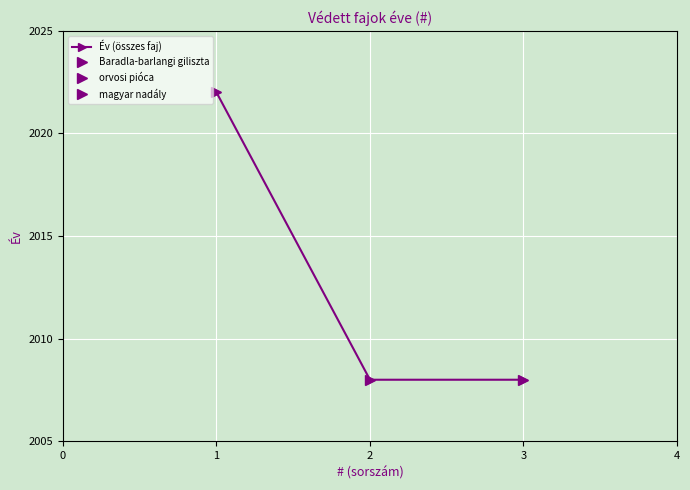

Reading left to right, what are all the values shown in this chart?

2022	2008	2008